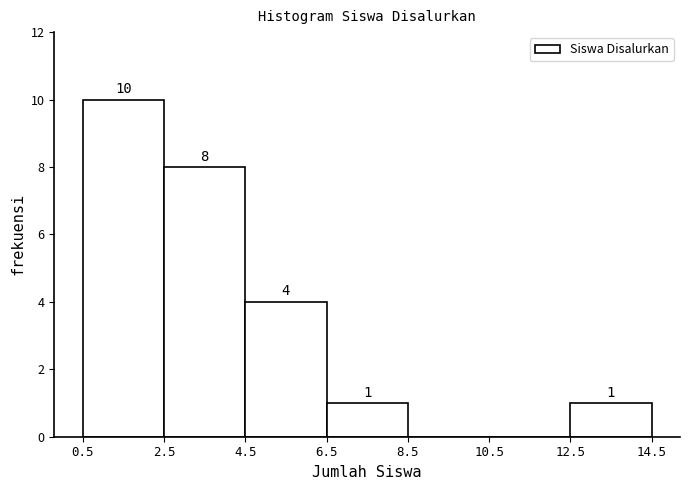

Over which range of the x-axis is the bar tallest?

0.5 to 2.5